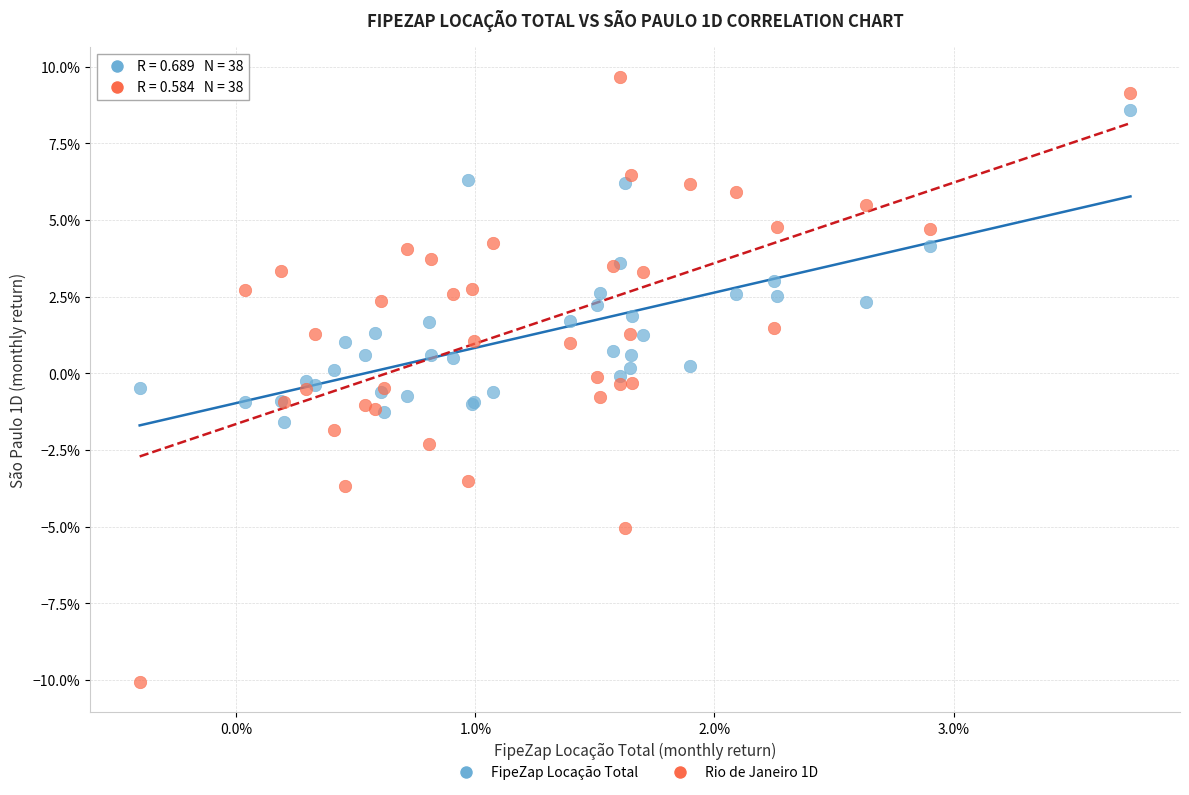

What are all the series names shown in the legend?

FipeZap Locação Total, Rio de Janeiro 1D